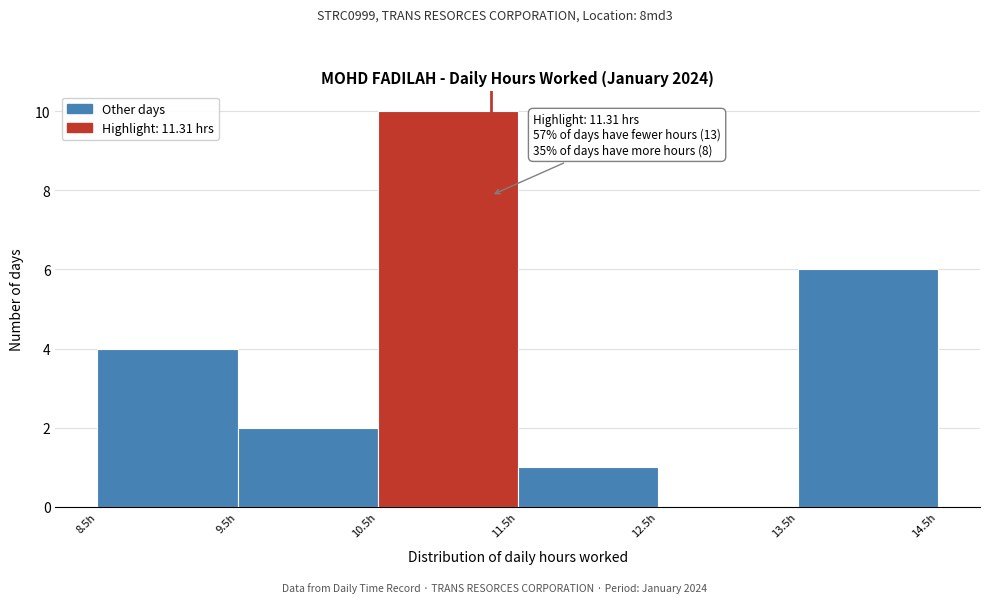

Which range on the x-axis has the tallest bar?

10.5 to 11.5